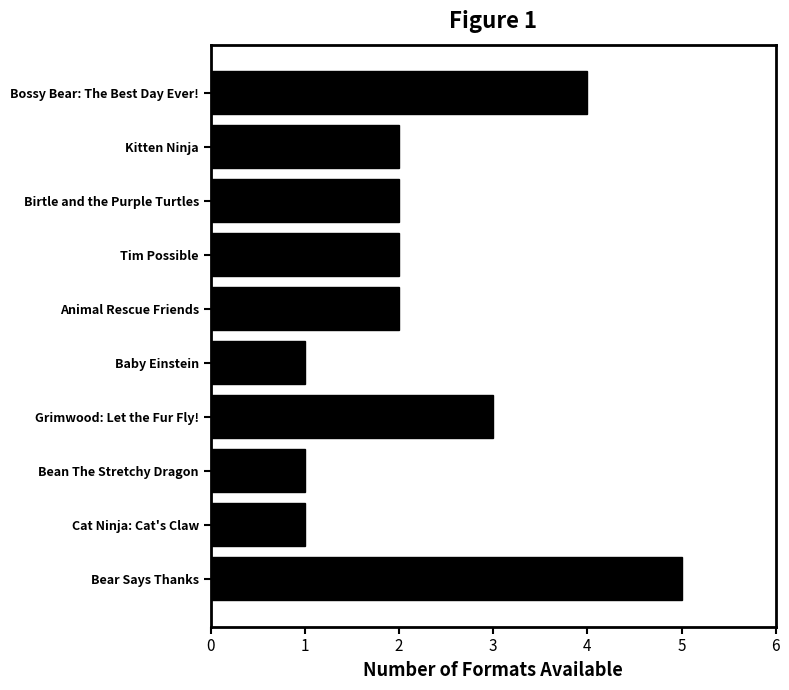

What position from the top is Tim Possible?

4